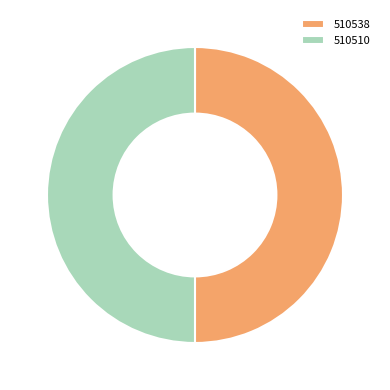

Do 510510 and 510538 together represent more than half of the pie?

Yes